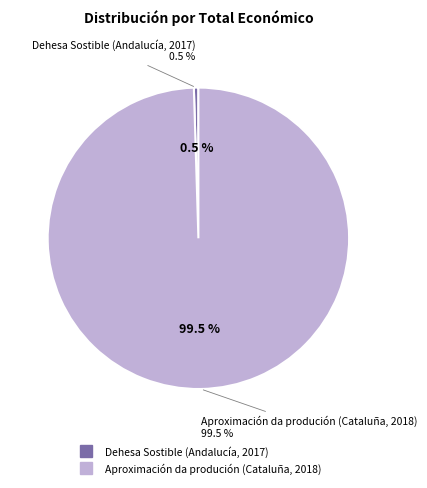

What is the change in value from Dehesa Sostible (Andalucía, 2017) to Aproximación da produción (Cataluña, 2018)?

+995152